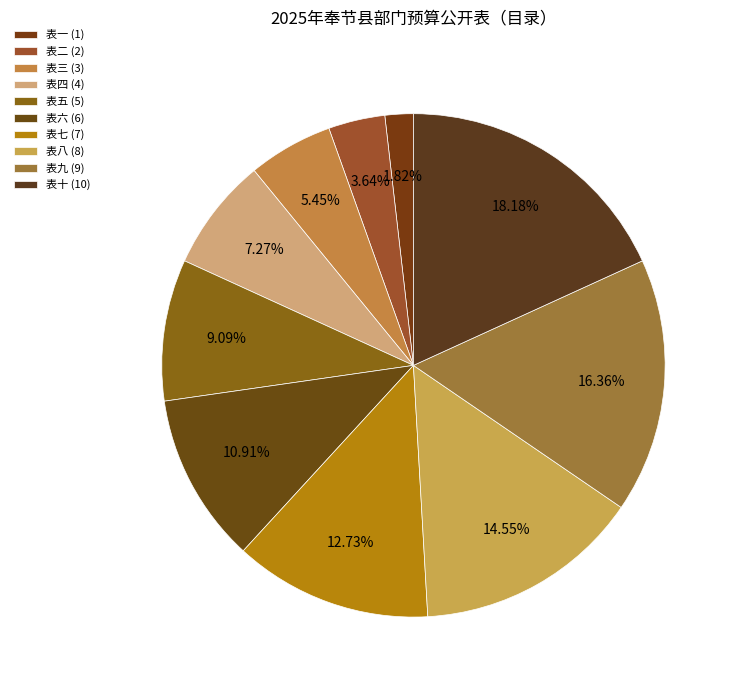

How many segments does this pie chart have?

10